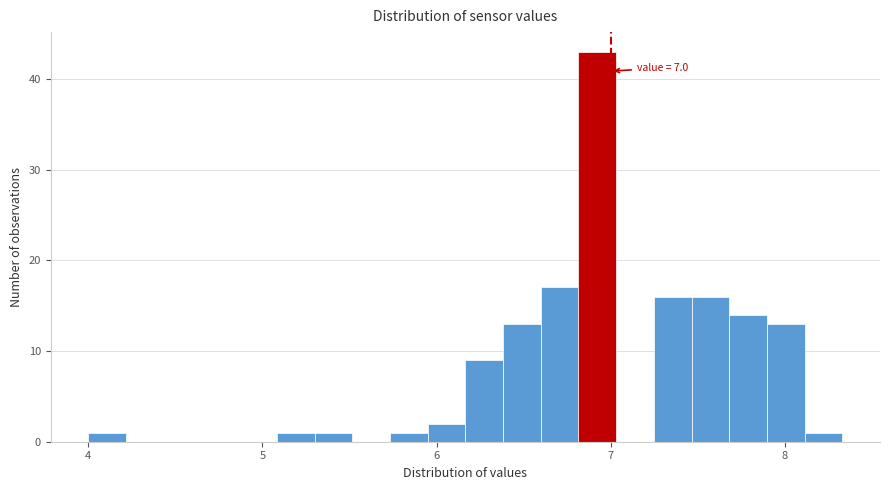

Read against the x-axis, roughly where is the centre of the tallest bar?

6.9